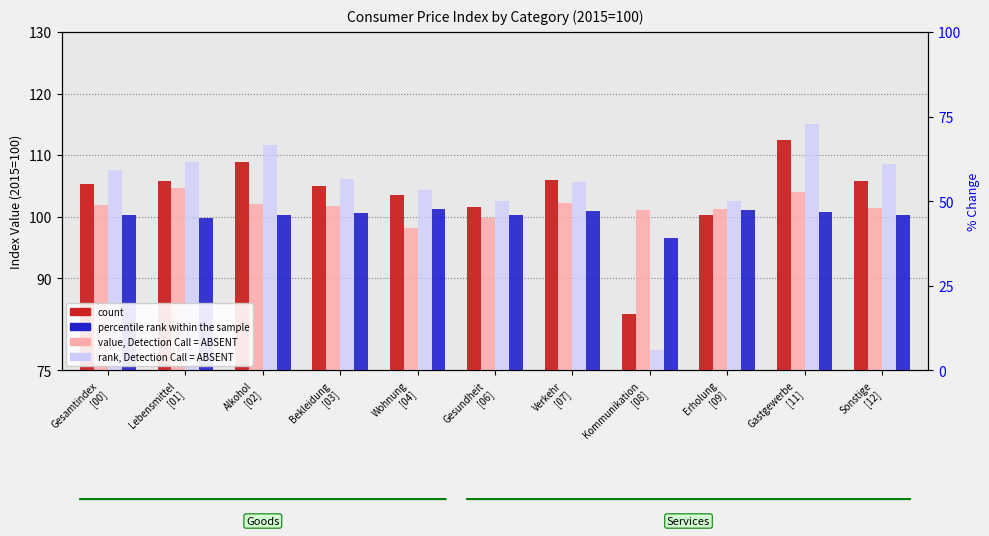

What is the sum of the value, Detection Call = ABSENT values at Erholung
[09] and Gastgewerbe
[11]?

205.2